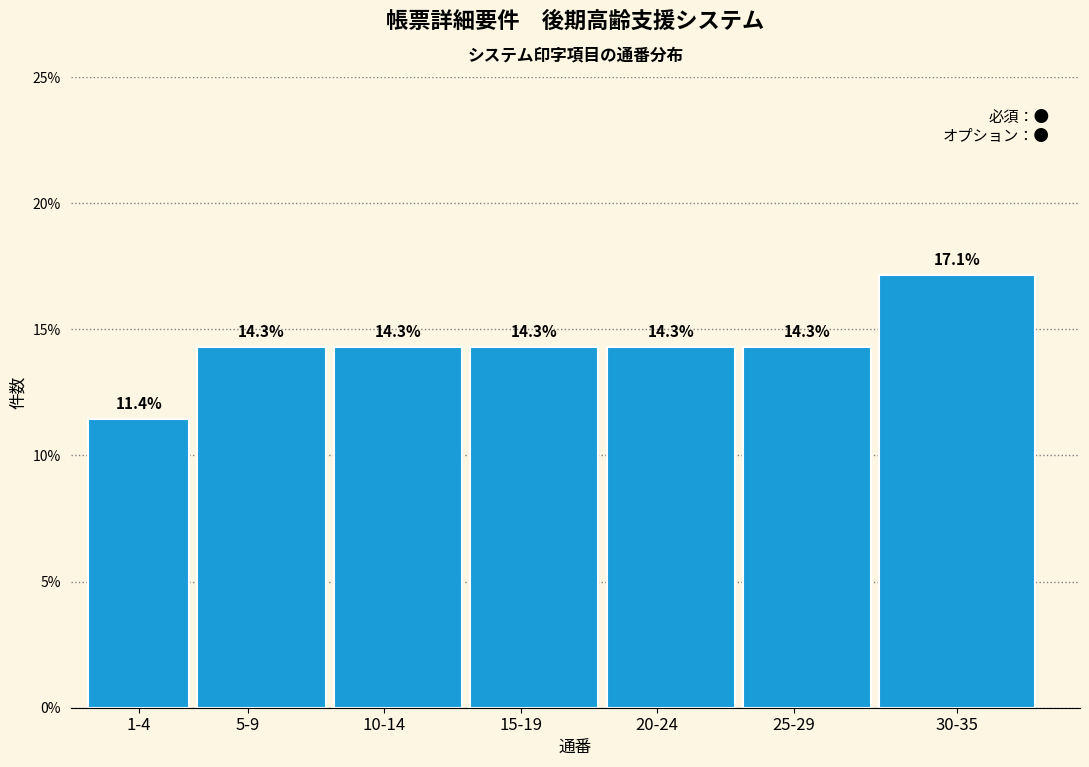

Reading left to right, extract all data points from this chart.

1-4=11.4	5-9=14.3	10-14=14.3	15-19=14.3	20-24=14.3	25-29=14.3	30-35=17.1